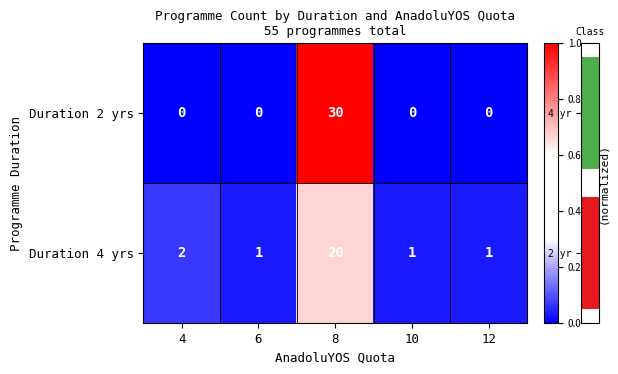

Is the value of Duration 4 yrs at 4 greater than the value of Duration 2 yrs at 10?

Yes